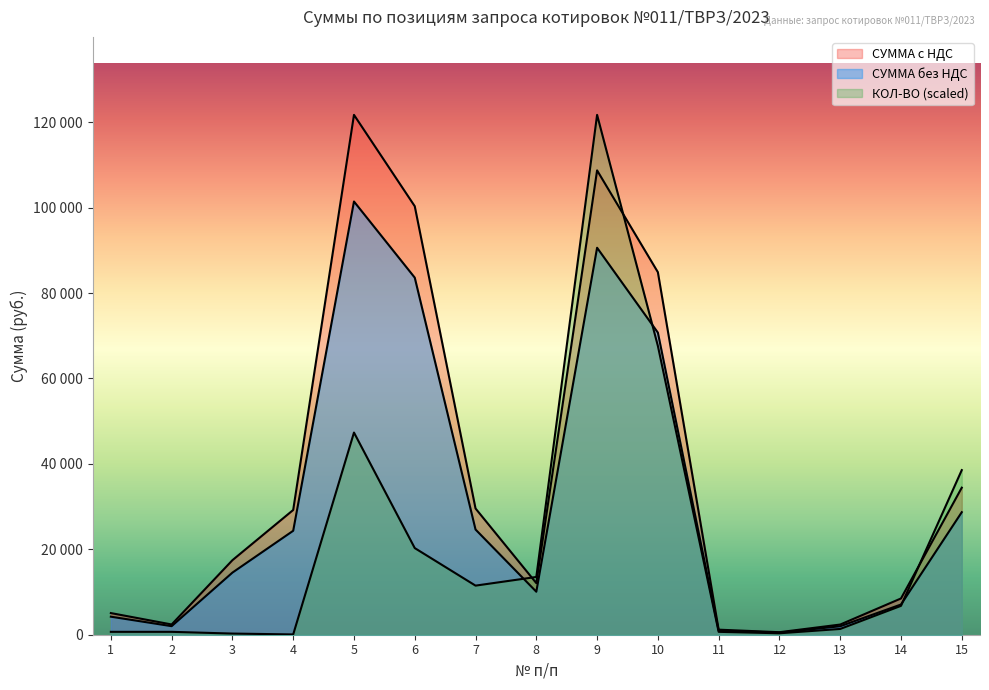

Reading right to left, transcribe all the data shown in this chart.

СУММА без НДС: 15=28688.1	14=7073.0	13=1984.2	12=492.0	11=984.0	10=70730.0	9=90594.0	8=10066.0	7=24631.3	6=83598.0	5=101423.0	4=24337.5	3=14540.0	2=2000.0	1=4222.2
СУММА с НДС: 15=34425.7	14=8487.6	13=2381.0	12=590.4	11=1180.8	10=84876.0	9=108712.8	8=12079.2	7=29557.6	6=100317.6	5=121707.6	4=29205.0	3=17448.0	2=2400.0	1=5066.6
КОЛ-ВО: 15=38540.7	14=6761.5	13=1352.3	12=338.1	11=676.2	10=67615.3	9=121707.6	8=13523.1	7=11494.6	6=20284.6	5=47330.7	4=67.6	3=270.5	2=676.2	1=676.2